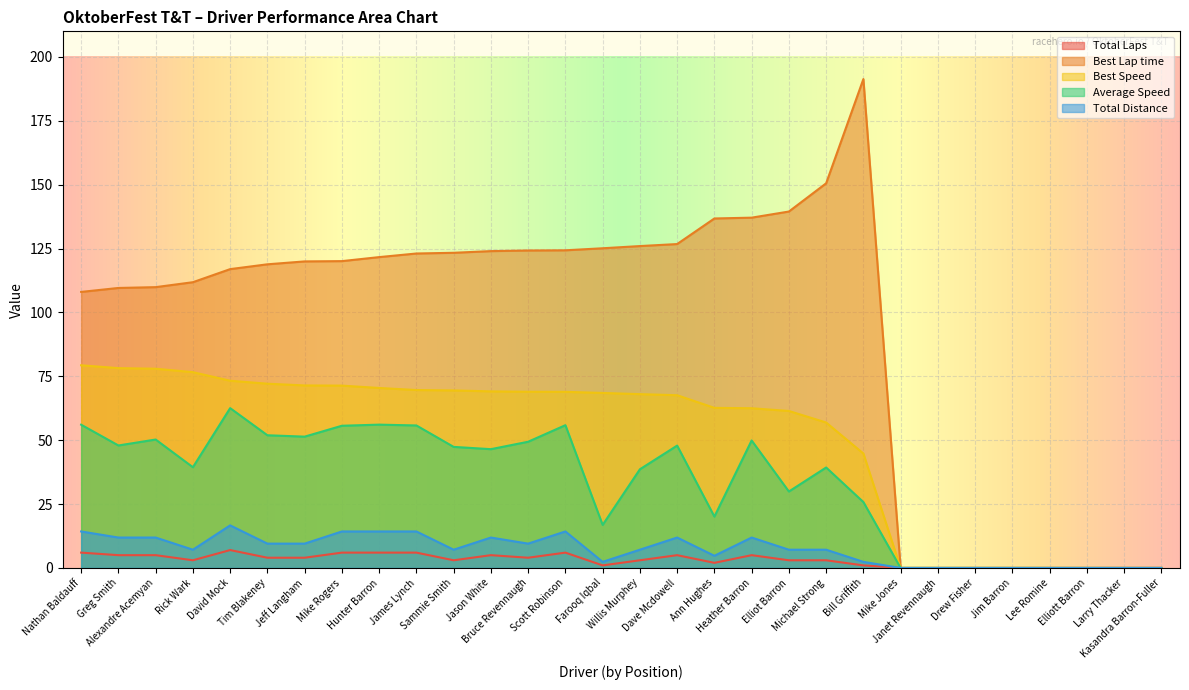

The Best Lap time series shows 124.0 at Jason White. True or false?

True